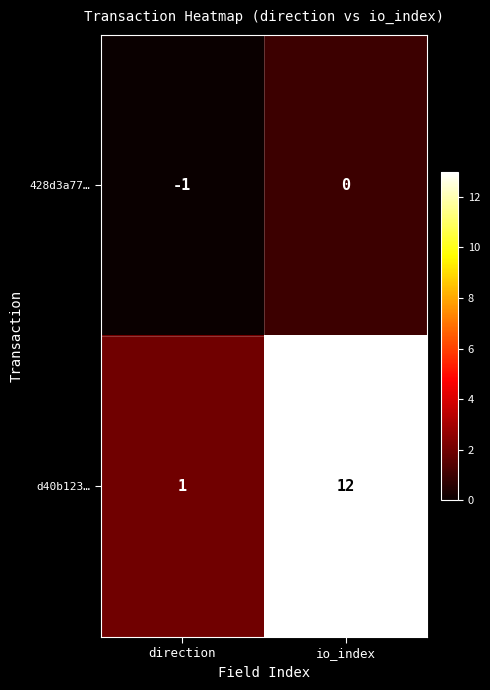

How many distinct data groups are displayed?

2